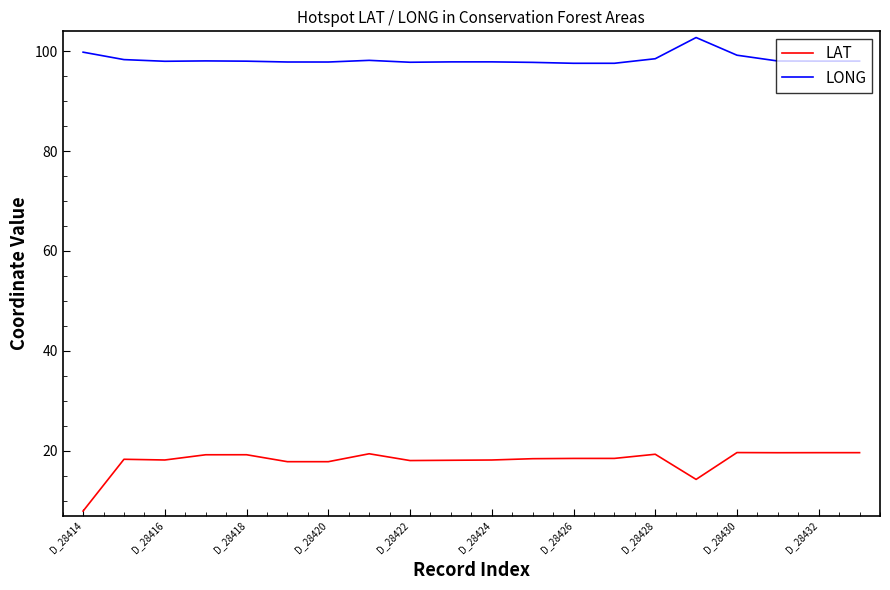

List the series in order of their overall mean, lowest first.

LAT, LONG